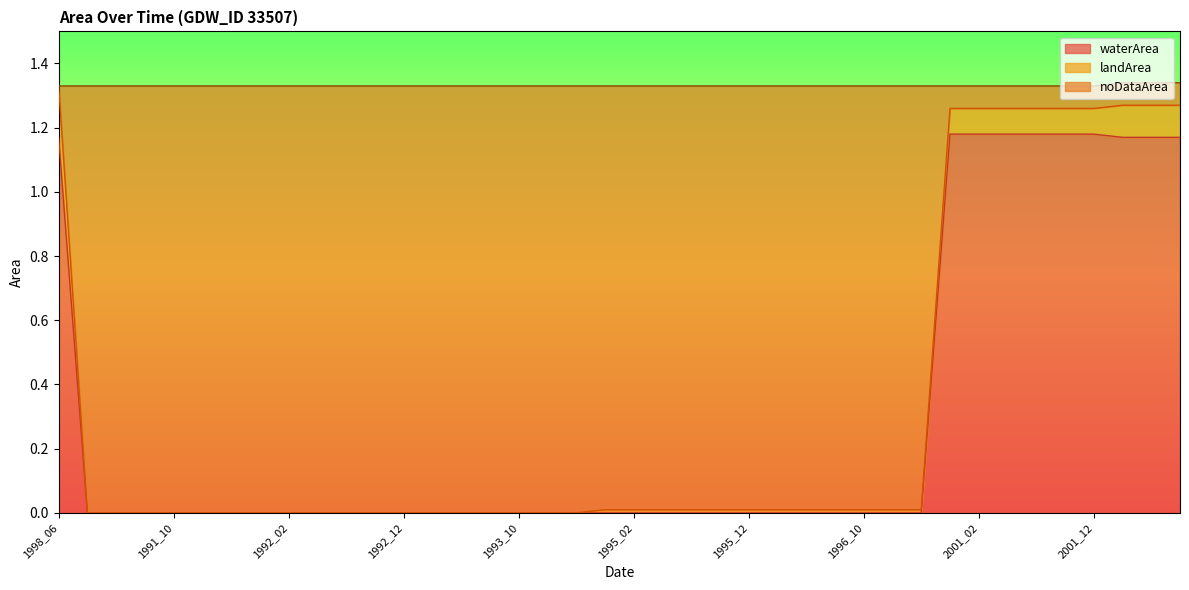

What position from the right is 2001_01?

9